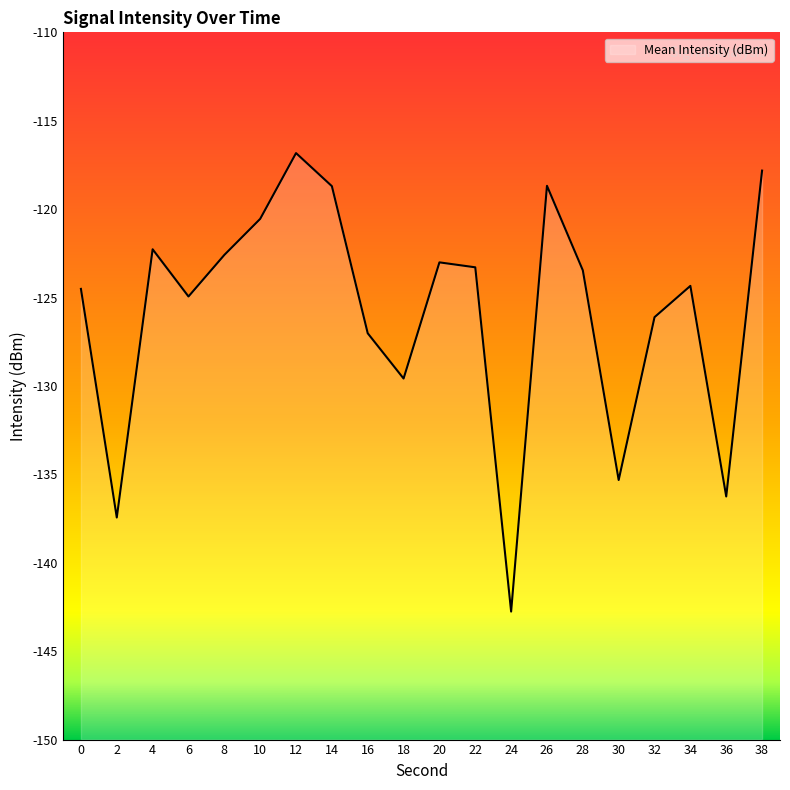

What is the difference between the maximum and minimum values?

25.9